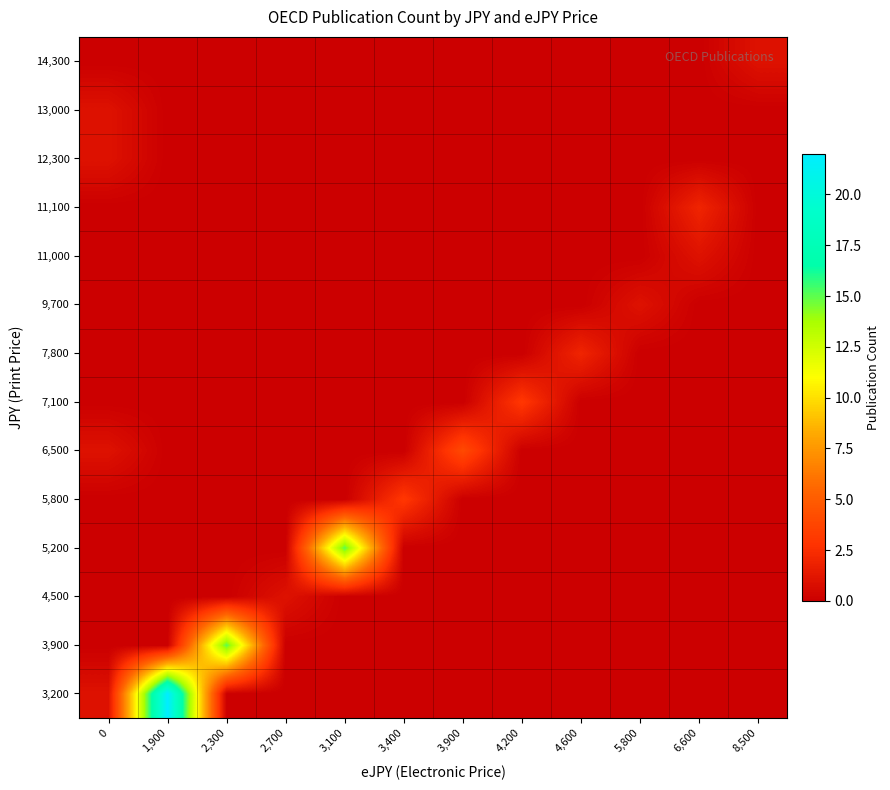

List the series in order of their peak value, lowest first.

4,500, 9,700, 11,000, 12,300, 13,000, 14,300, 7,800, 11,100, 5,800, 7,100, 6,500, 3,900, 5,200, 3,200